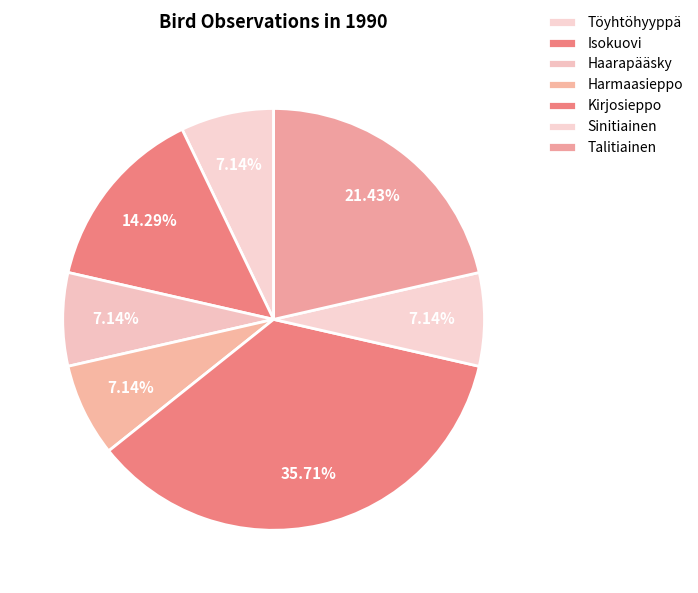

Is it true that Talitiainen is 31% of the pie?

False